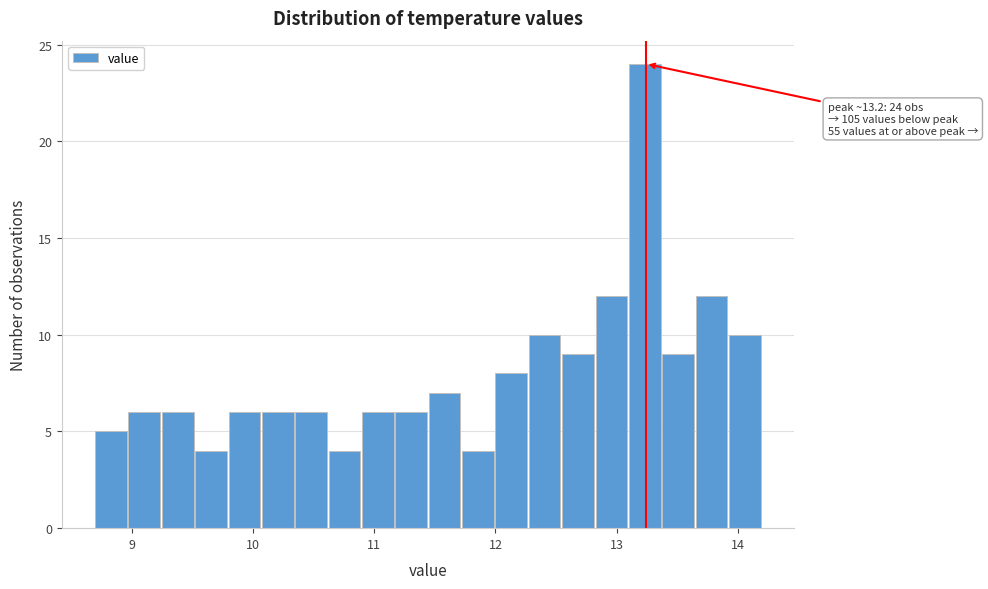

Read against the x-axis, roughly where is the centre of the tallest bar?

13.2